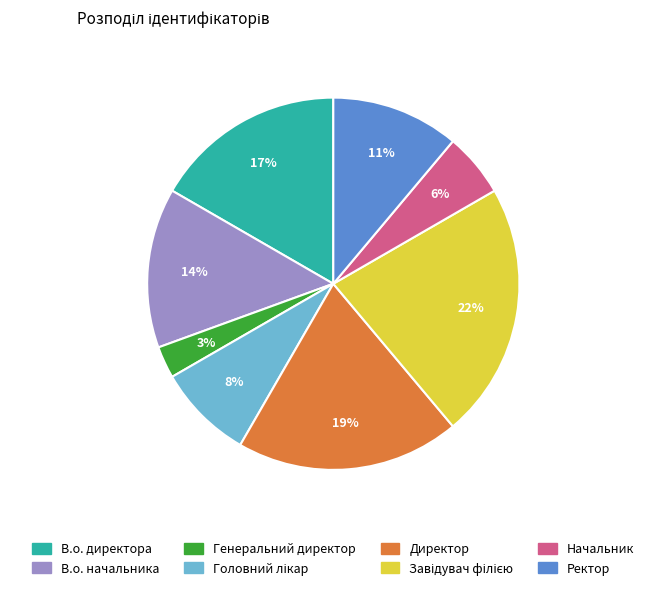

Which slice is the smallest?

Генеральний директор